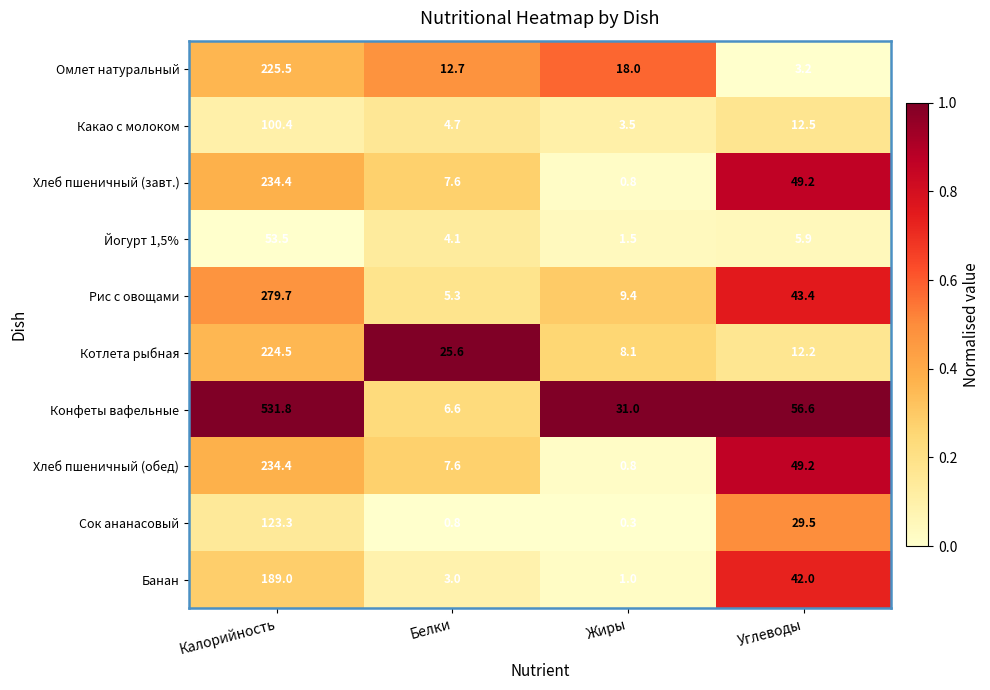

What is the total value across all series at Белки?

78.0